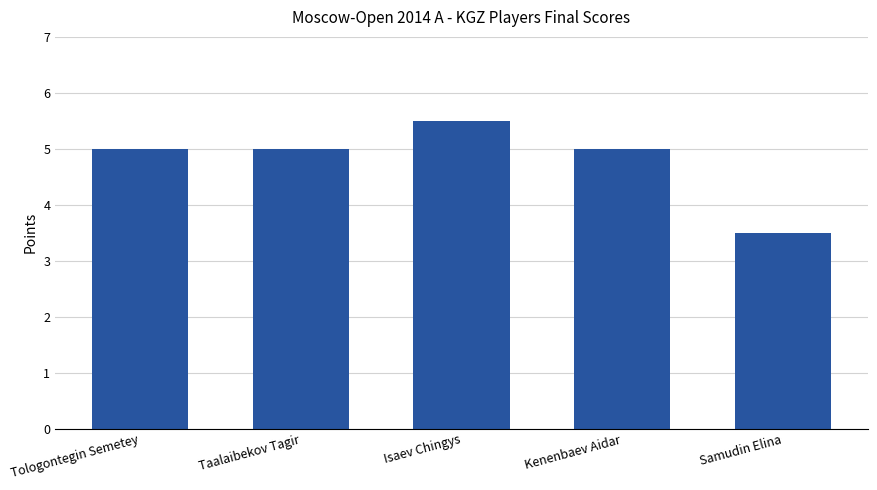

What value does the data have at Taalaibekov Tagir?

5.0